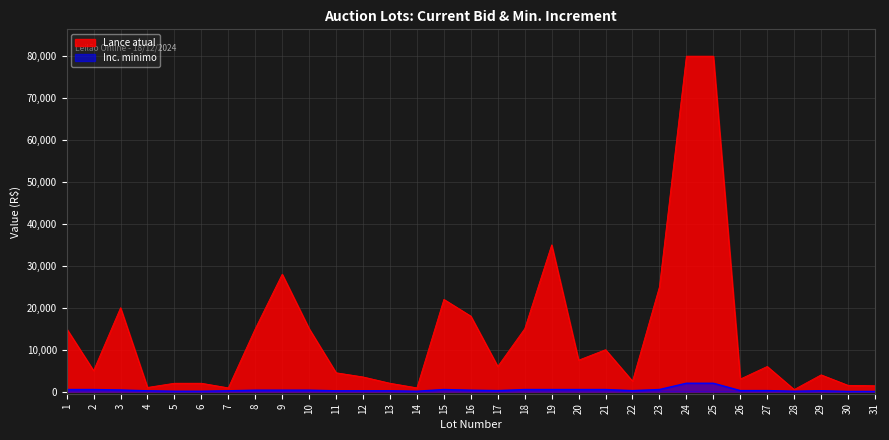

What is the total value across all series at 16?

18350